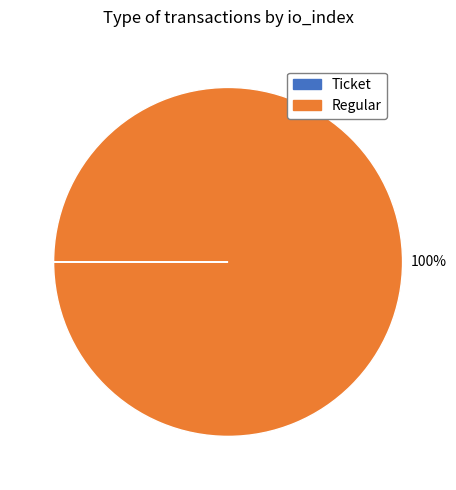

True or false: Regular accounts for 85% of the total.

False